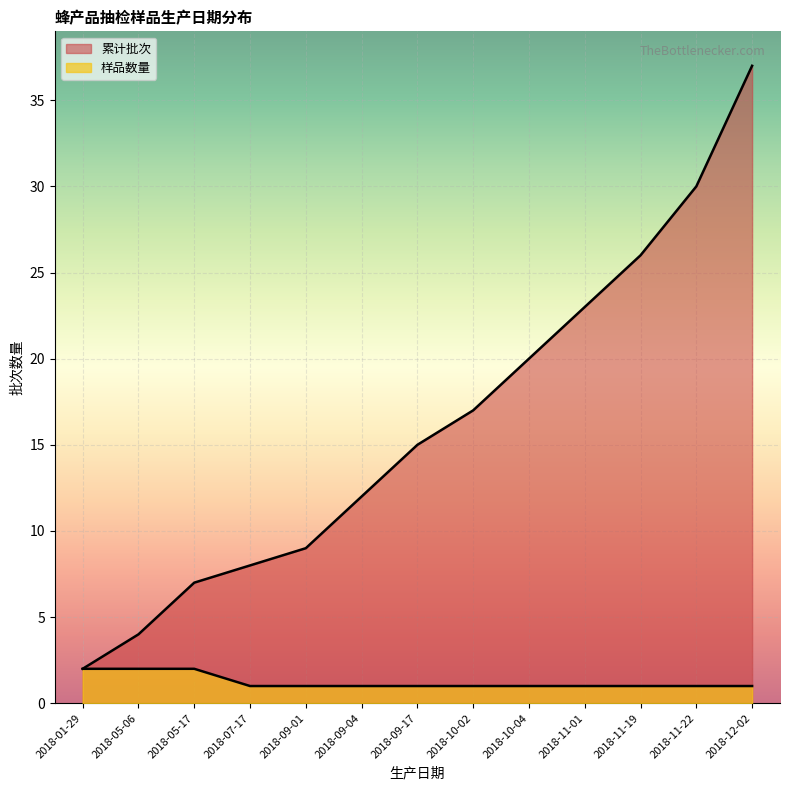

What is the average value of the 样品数量 series?

1